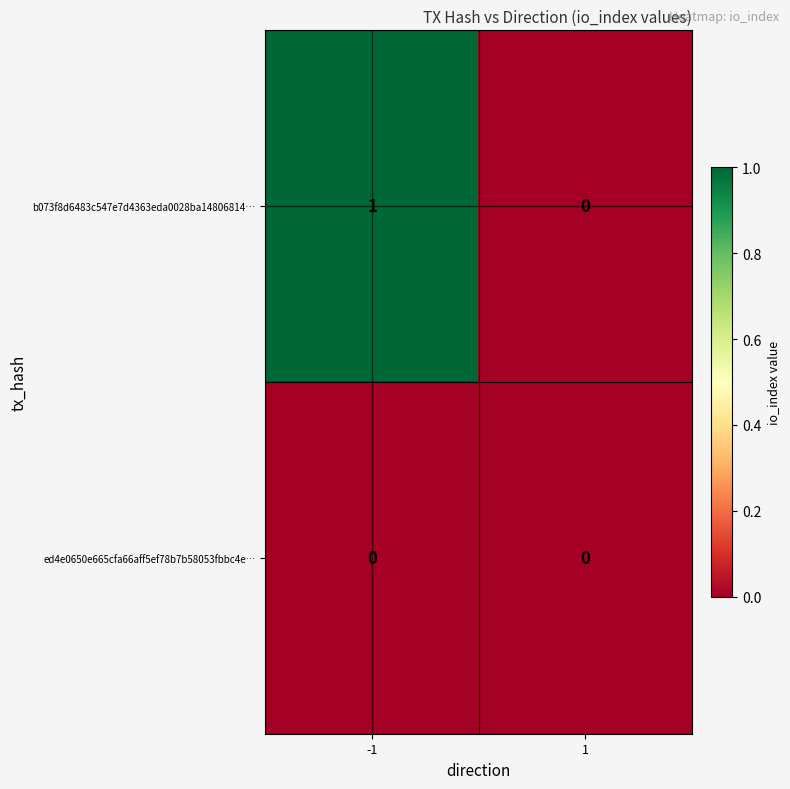

What is the difference between the highest and lowest values at -1?

1